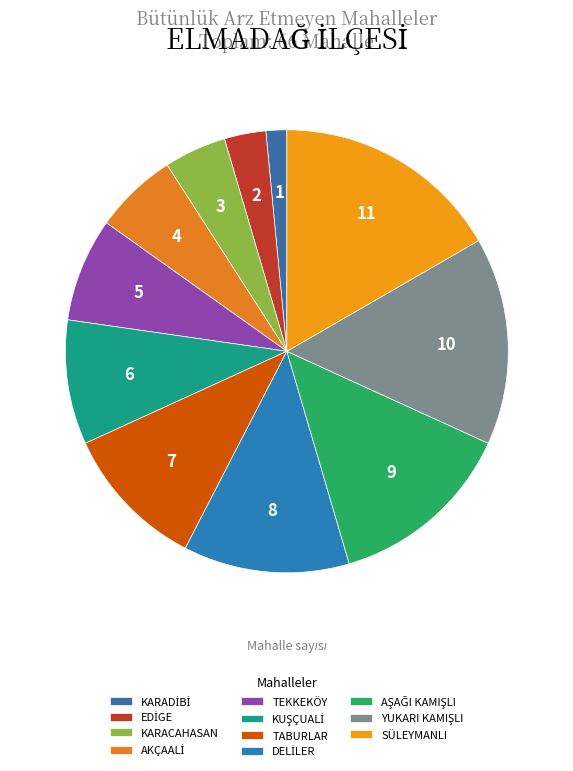

To the nearest percent, what is the difference between the AŞAĞI KAMIŞLI and SÜLEYMANLI slice percentages?

3%